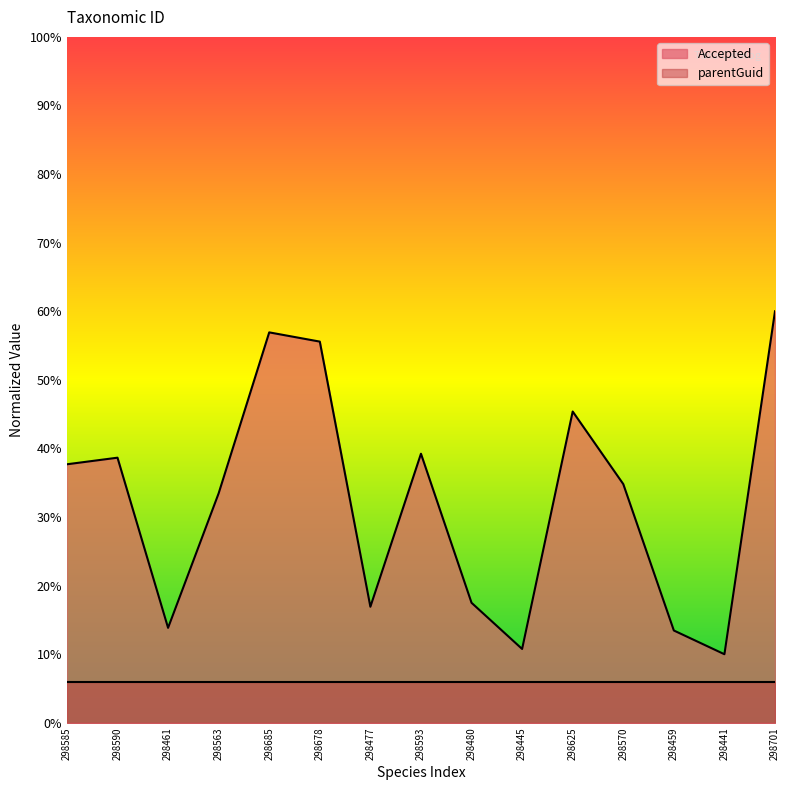

What are all the series names shown in the legend?

Accepted, parentGuid